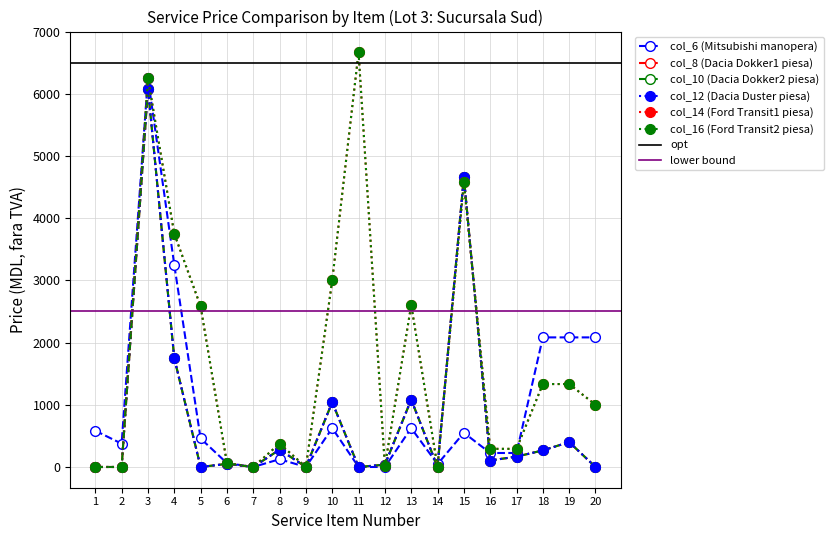

In col_8 (Dacia Dokker1 piesa), how many points are lower than both neighbors (excluding endpoints)?

6